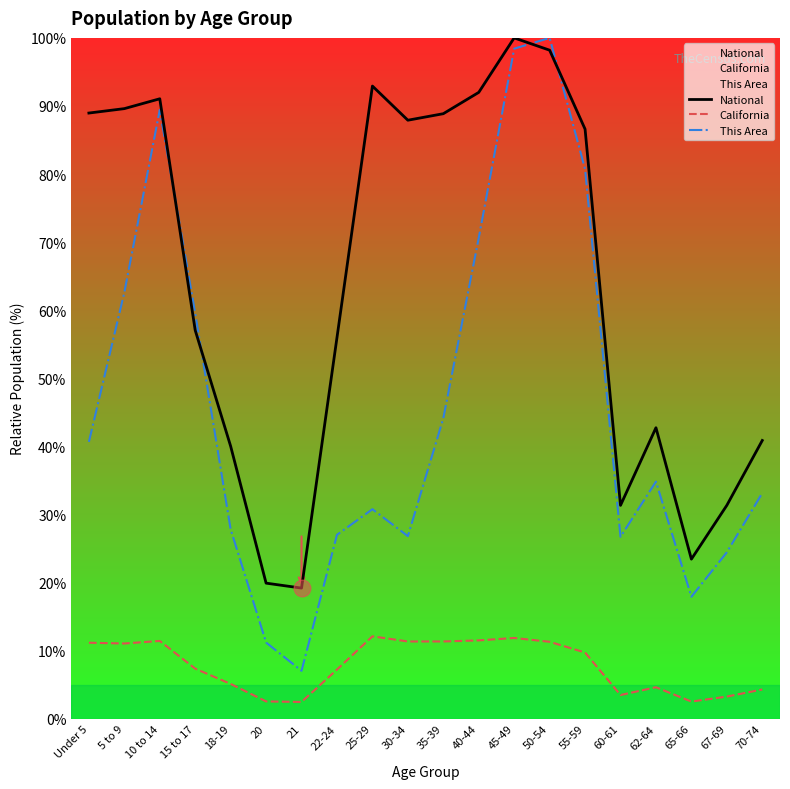

How many lines are shown in the chart?

3